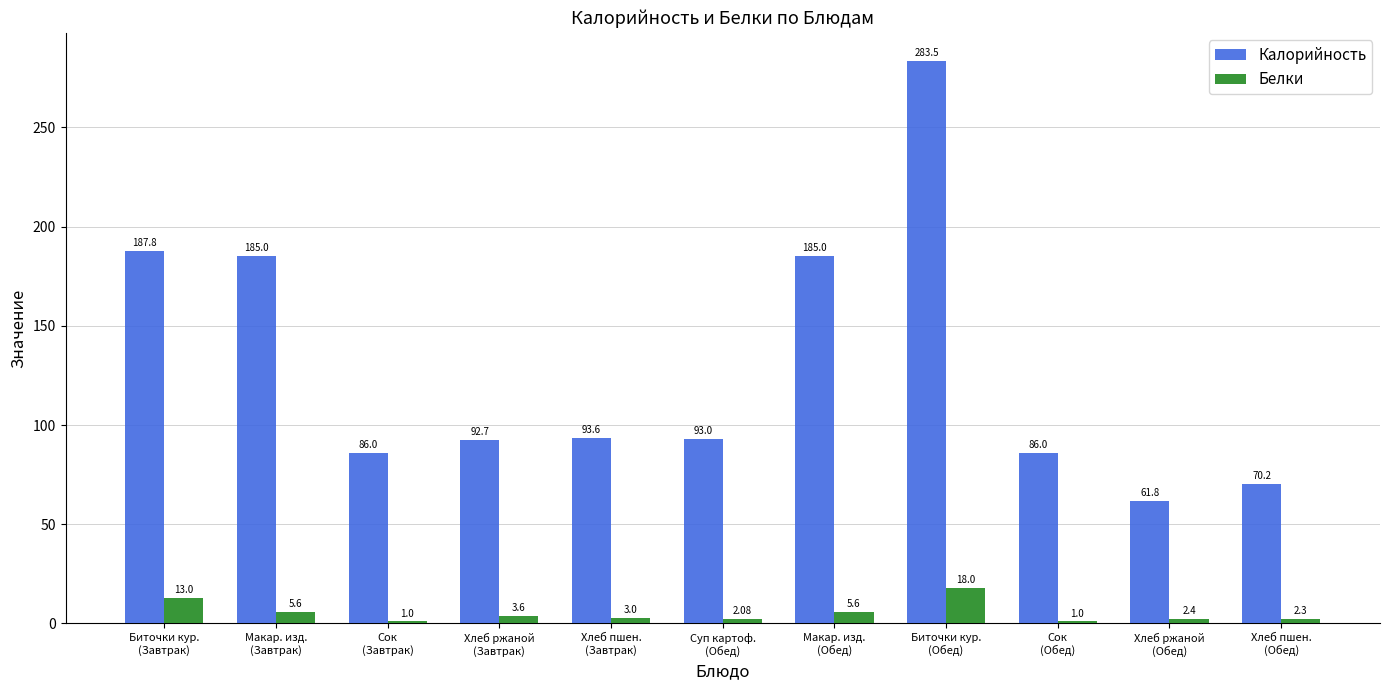

Are the bars horizontal?

No